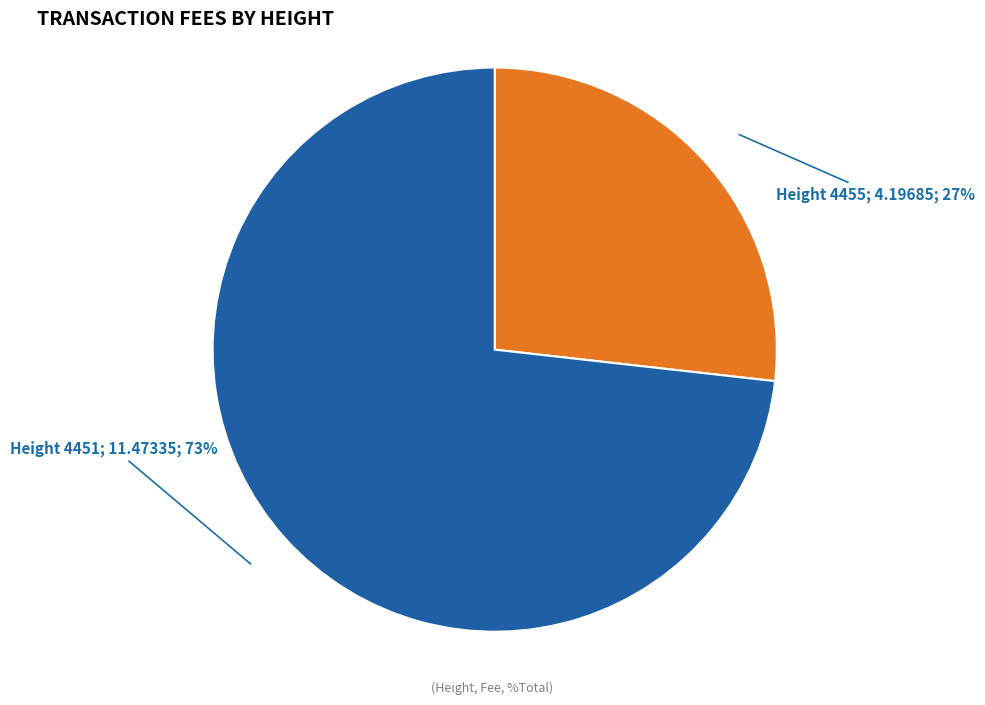

To the nearest percent, what is the average slice percentage?

50%